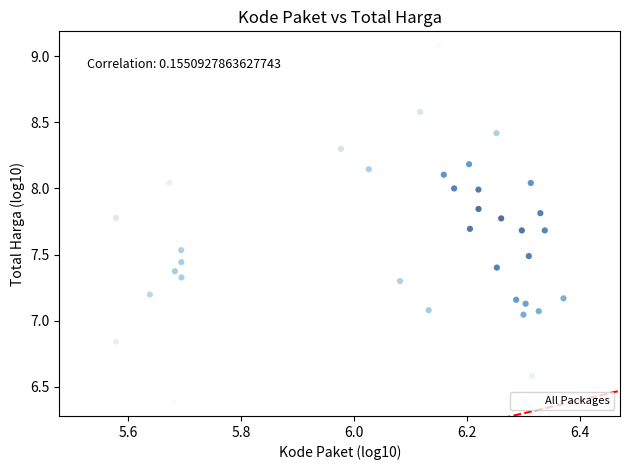

What is the range of X values (max minus min)?

0.8